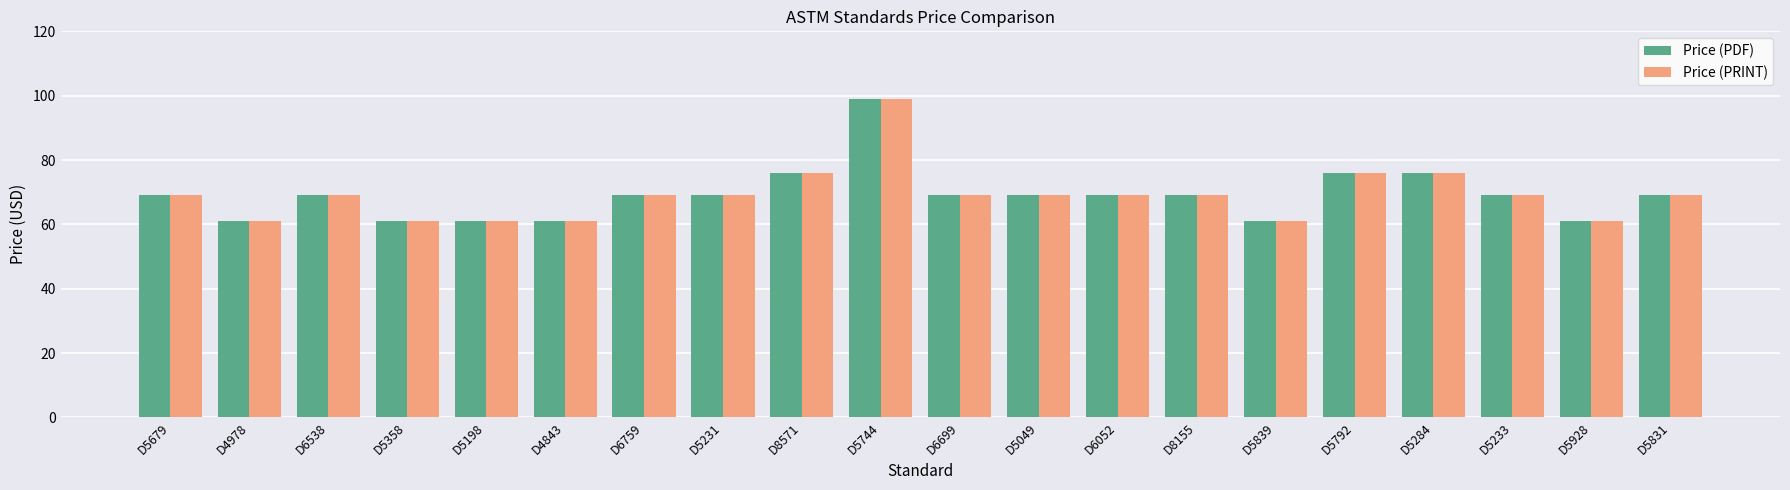

At which category does the chart reach its peak across all series?

D5744